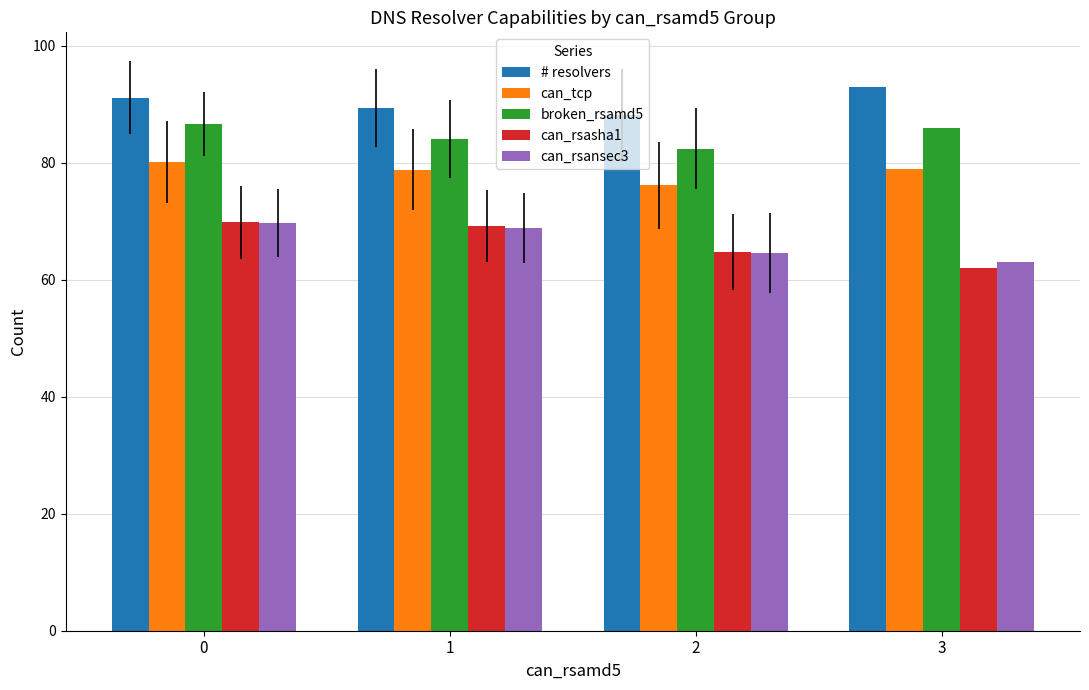

What is the smallest value displayed?

62.0